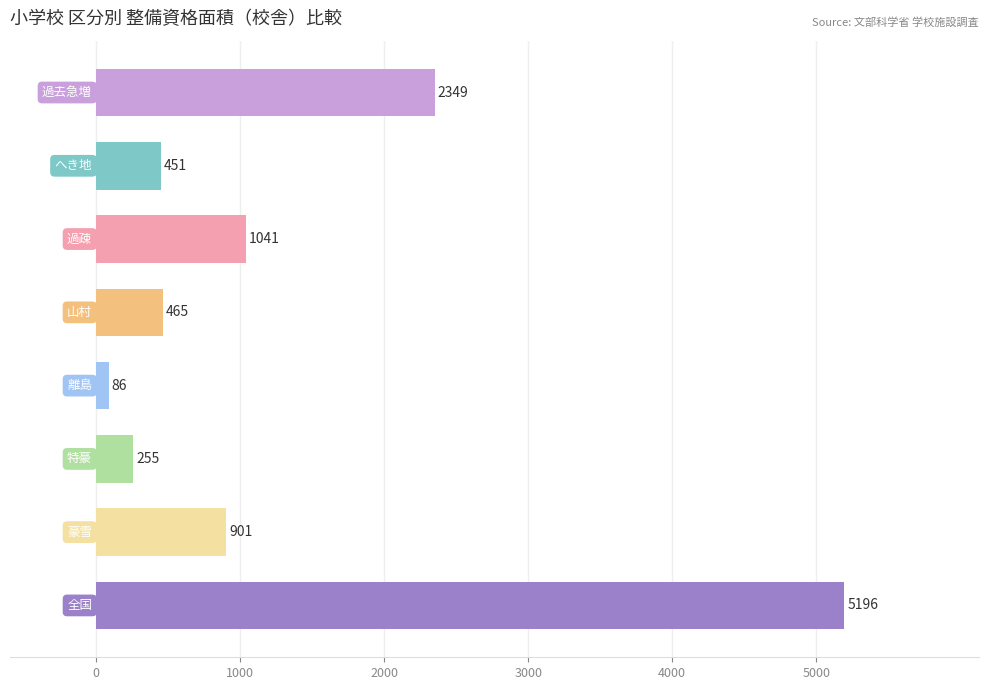

Reading top to bottom, what are all the values shown in this chart?

2349	451	1041	465	86	255	901	5196